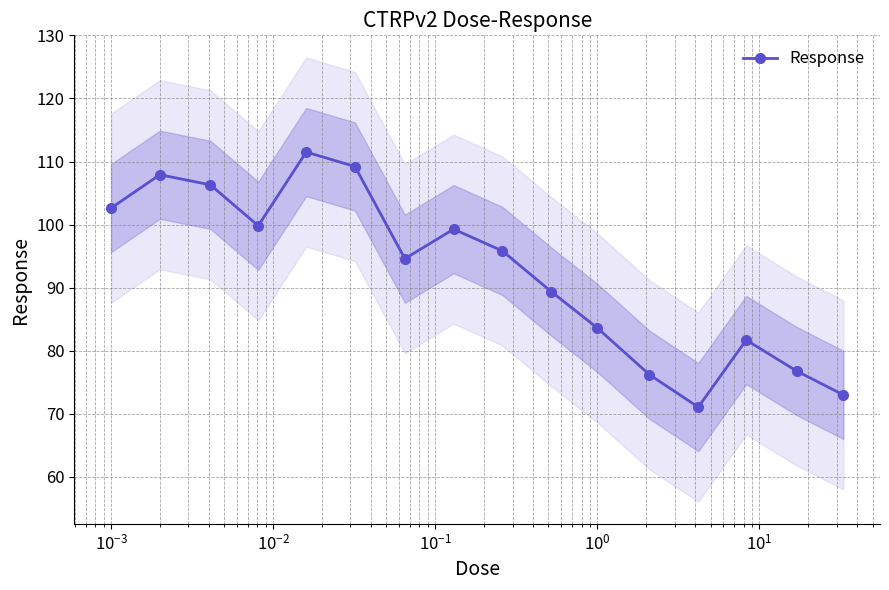

What is the difference between the second highest and second lowest values?

36.2